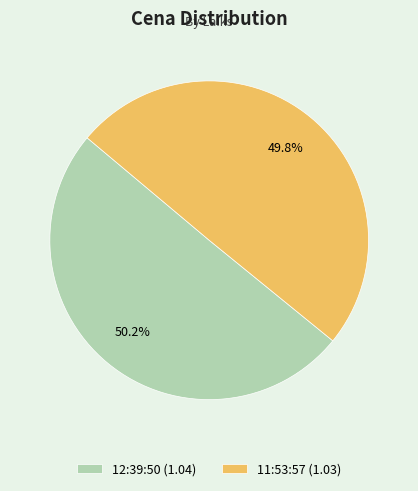

To the nearest percent, what percentage of the pie is 12:39:50?

50%